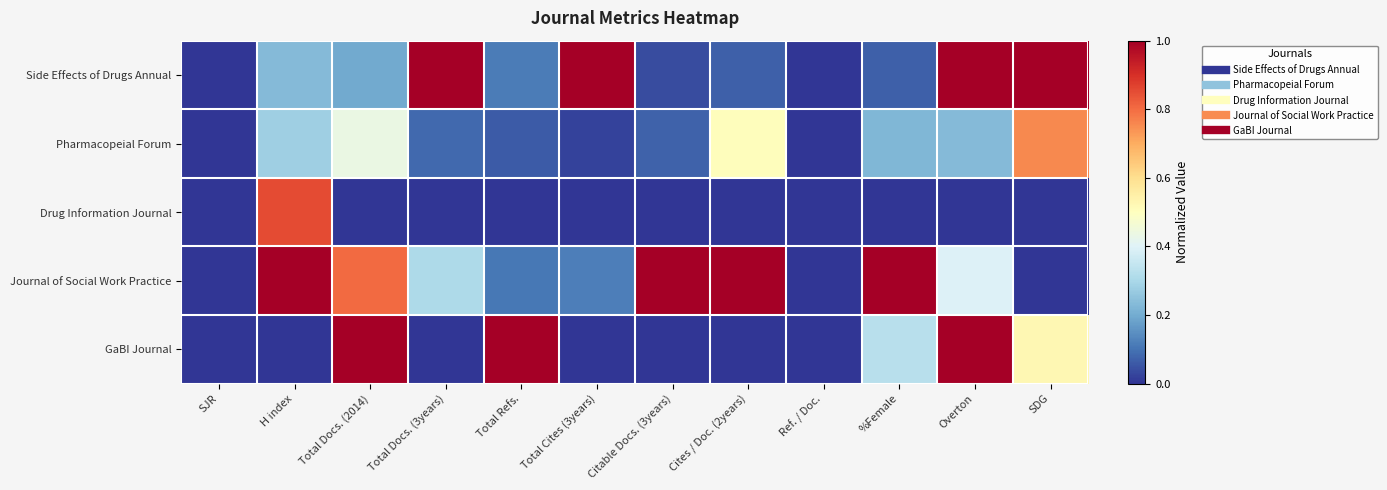

Reading left to right, transcribe all the data shown in this chart.

Side Effects of Drugs Annual: SJR=0.0	H index=0.2	Total Docs. (2014)=0.2	Total Docs. (3years)=1.0	Total Refs.=0.1	Total Cites (3years)=1.0	Citable Docs. (3years)=0.0	Cites / Doc. (2years)=0.1	Ref. / Doc.=0.0	%Female=0.1	Overton=1.0	SDG=1.0
Pharmacopeial Forum: SJR=0.0	H index=0.3	Total Docs. (2014)=0.4	Total Docs. (3years)=0.1	Total Refs.=0.1	Total Cites (3years)=0.0	Citable Docs. (3years)=0.1	Cites / Doc. (2years)=0.5	Ref. / Doc.=0.0	%Female=0.2	Overton=0.2	SDG=0.8
Drug Information Journal: SJR=0.0	H index=0.9	Total Docs. (2014)=0.0	Total Docs. (3years)=0.0	Total Refs.=0.0	Total Cites (3years)=0.0	Citable Docs. (3years)=0.0	Cites / Doc. (2years)=0.0	Ref. / Doc.=0.0	%Female=0.0	Overton=0.0	SDG=0.0
Journal of Social Work Practice: SJR=0.0	H index=1.0	Total Docs. (2014)=0.8	Total Docs. (3years)=0.3	Total Refs.=0.1	Total Cites (3years)=0.1	Citable Docs. (3years)=1.0	Cites / Doc. (2years)=1.0	Ref. / Doc.=0.0	%Female=1.0	Overton=0.4	SDG=0.0
GaBI Journal: SJR=0.0	H index=0.0	Total Docs. (2014)=1.0	Total Docs. (3years)=0.0	Total Refs.=1.0	Total Cites (3years)=0.0	Citable Docs. (3years)=0.0	Cites / Doc. (2years)=0.0	Ref. / Doc.=0.0	%Female=0.3	Overton=1.0	SDG=0.5